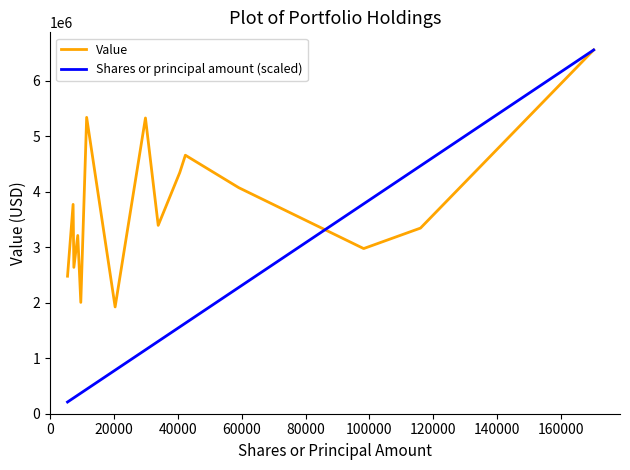

Which series has the widest spread of values?

Shares or principal amount (scaled)